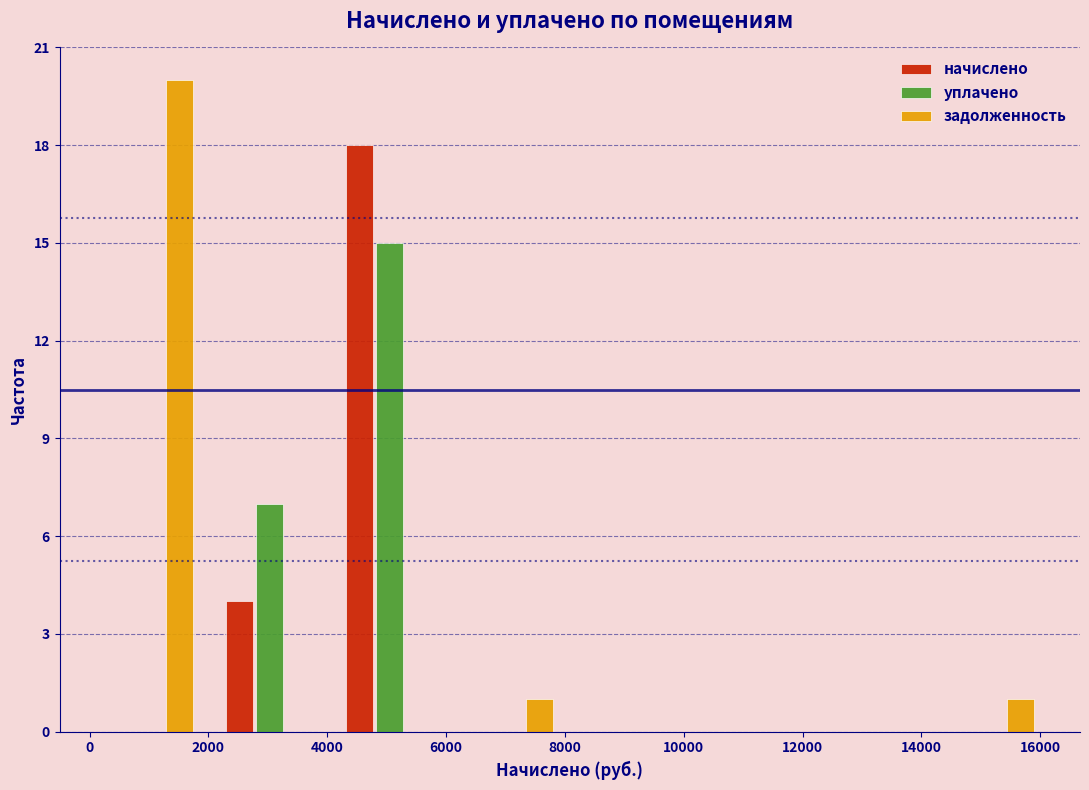

In the задолженность series, which range on the x-axis has the tallest bar?

0 to 2000